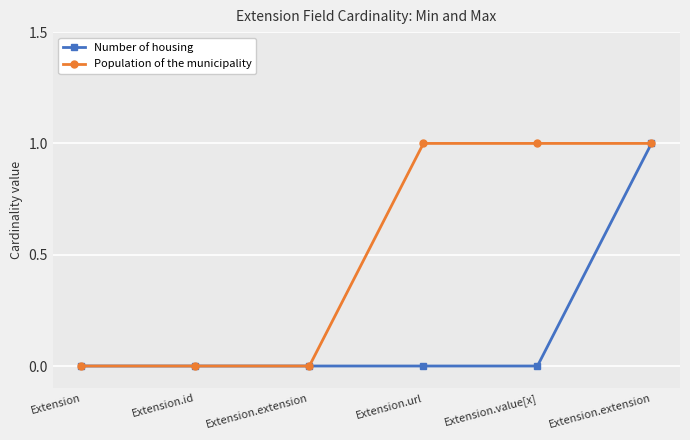

Which category has the highest value in the Population of the municipality series?

Extension.url